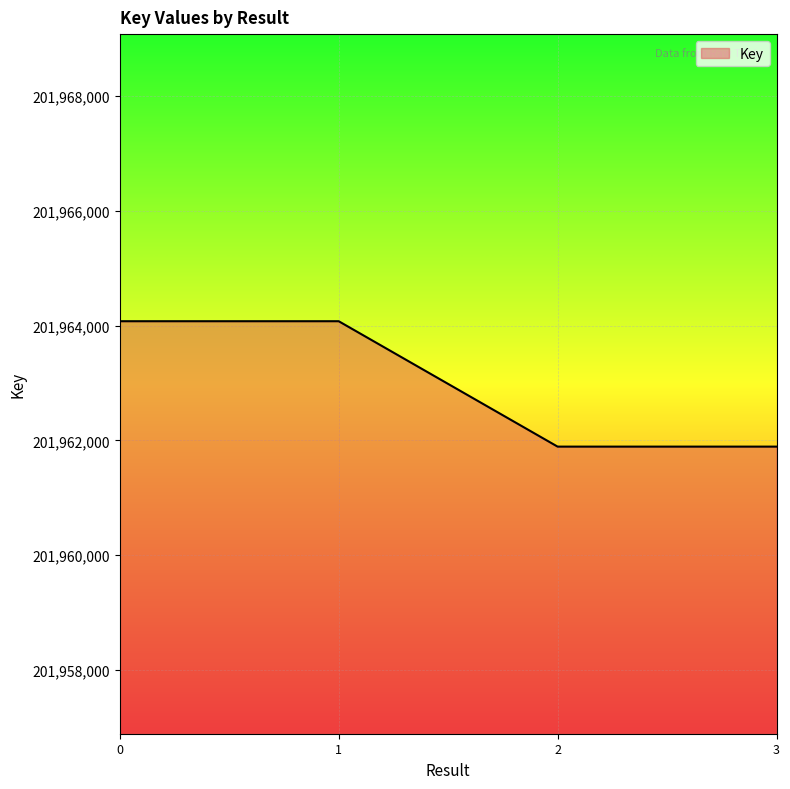

Count the values in the range 201961892 to 201964076.

4